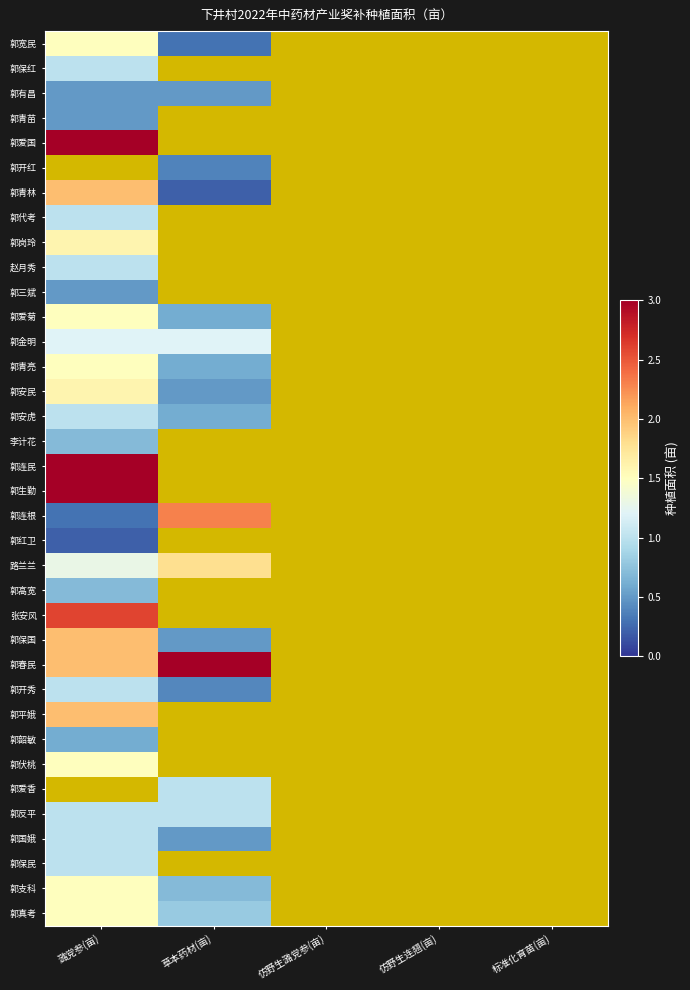

At how many categories does at least one series exceed 1?

2